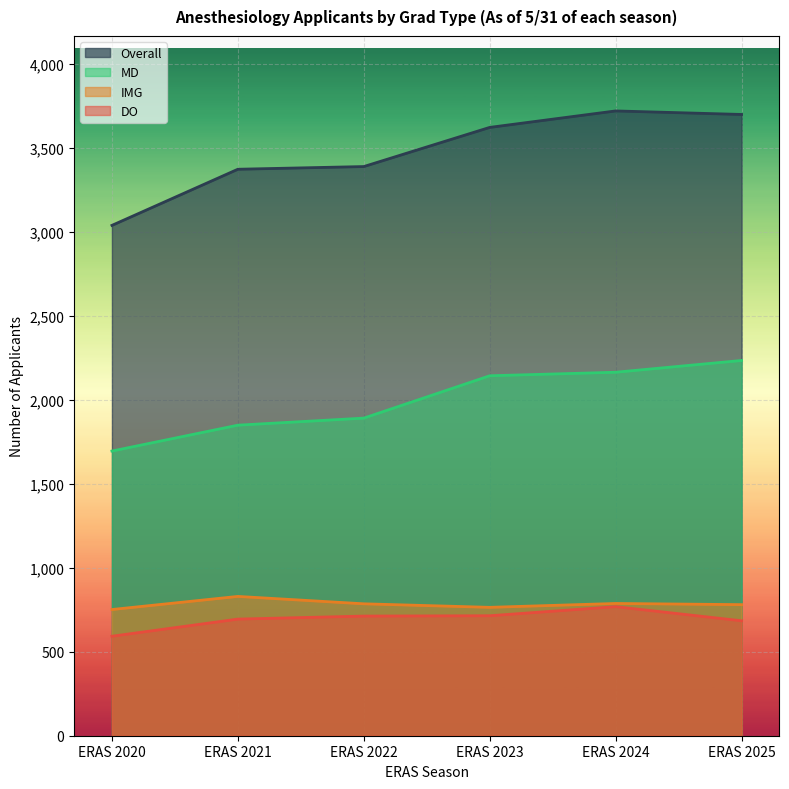

Count the number of categories in the chart.

6